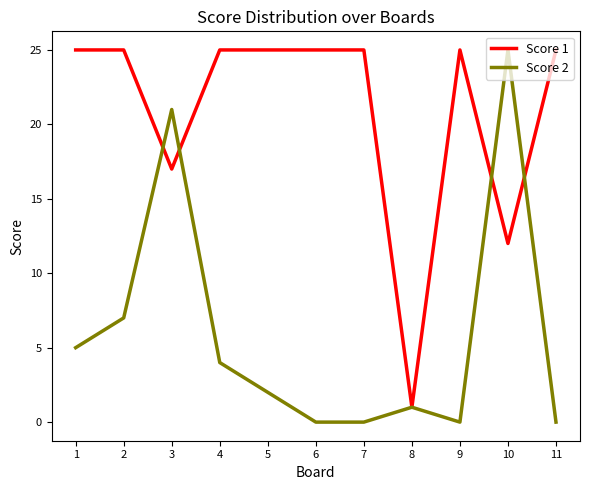

What is the sum of the Score 1 values at 7 and 9?

50